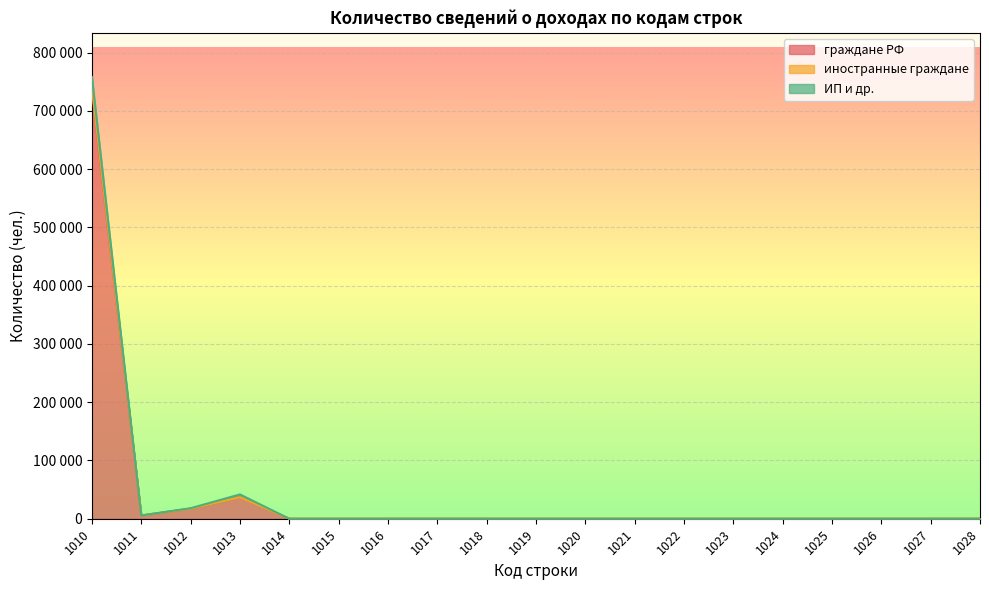

The иностранные граждане series shows -284986 at 1020. True or false?

False